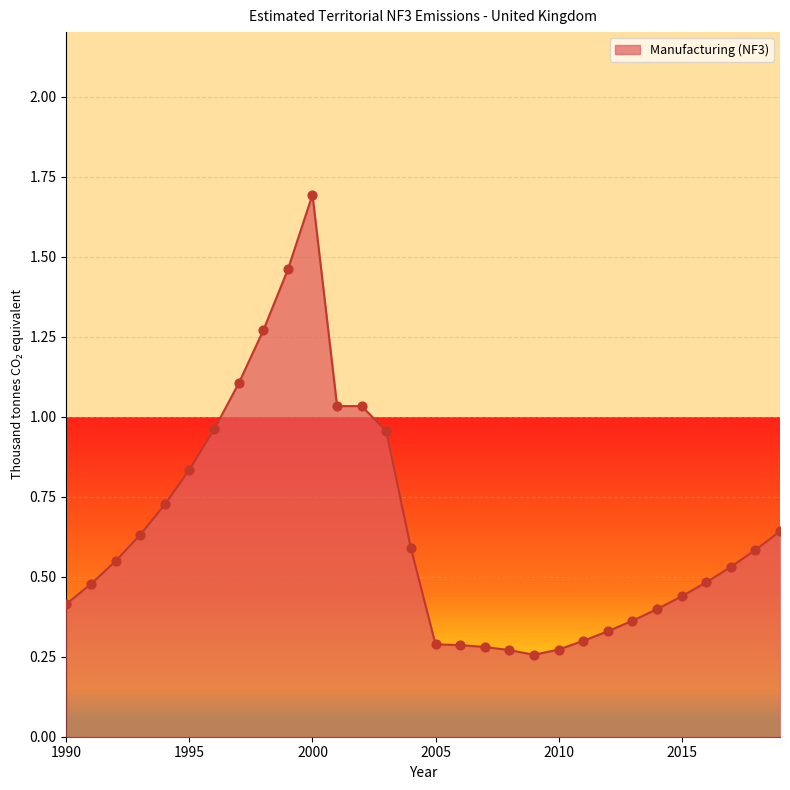

Does the chart have visible grid lines?

Yes